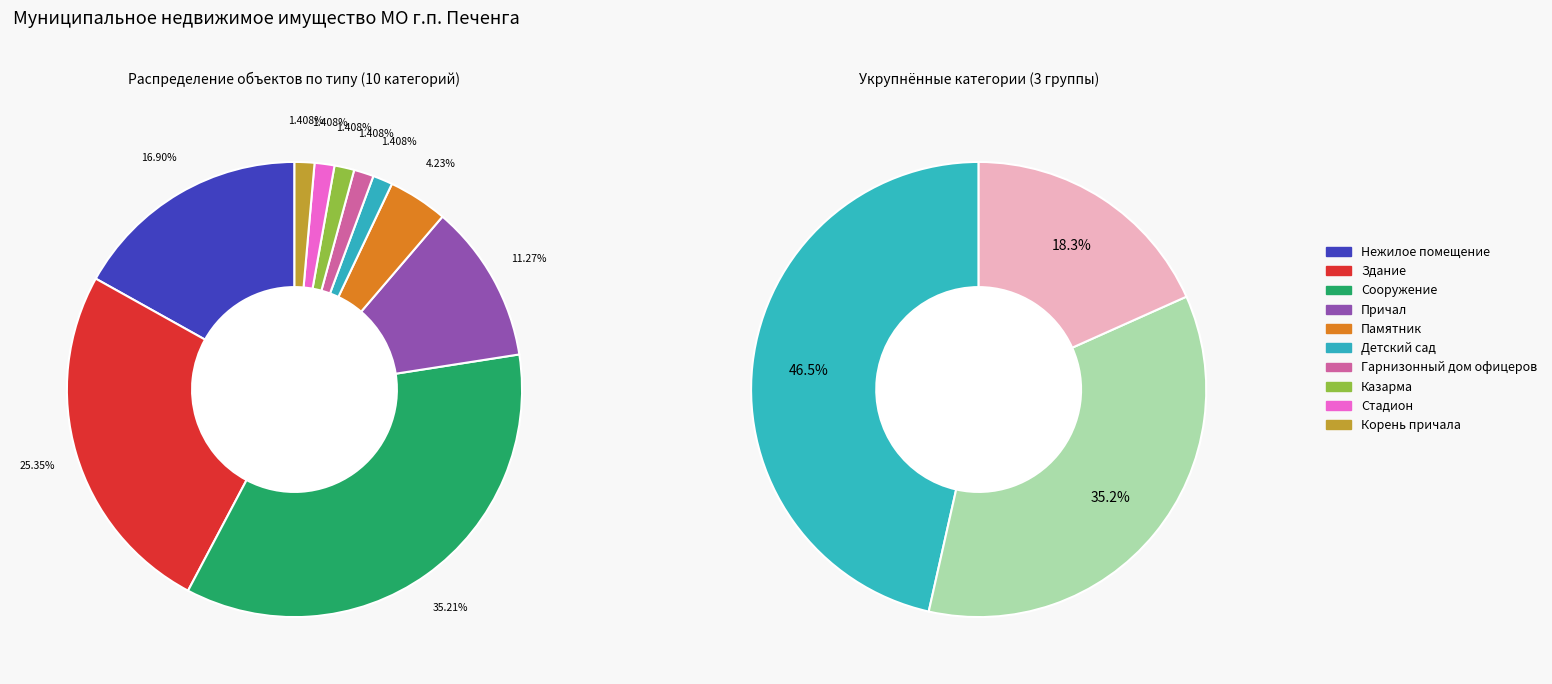

Which slice is the smallest?

Детский сад